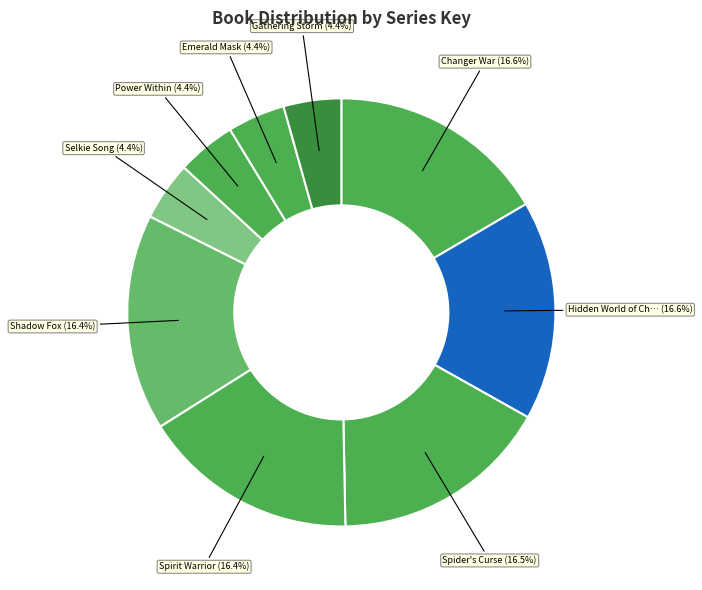

How many segments does this pie chart have?

9